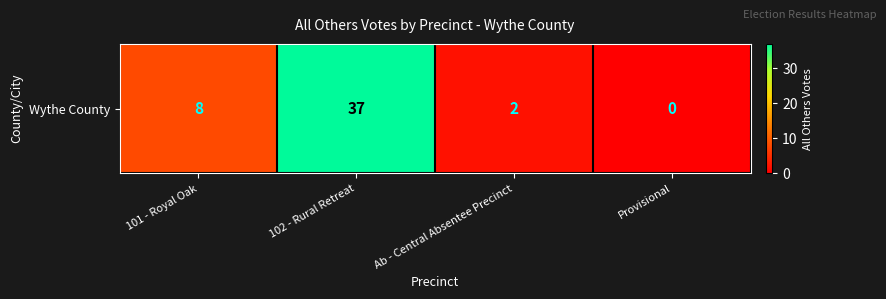

How many positive values are there?

3